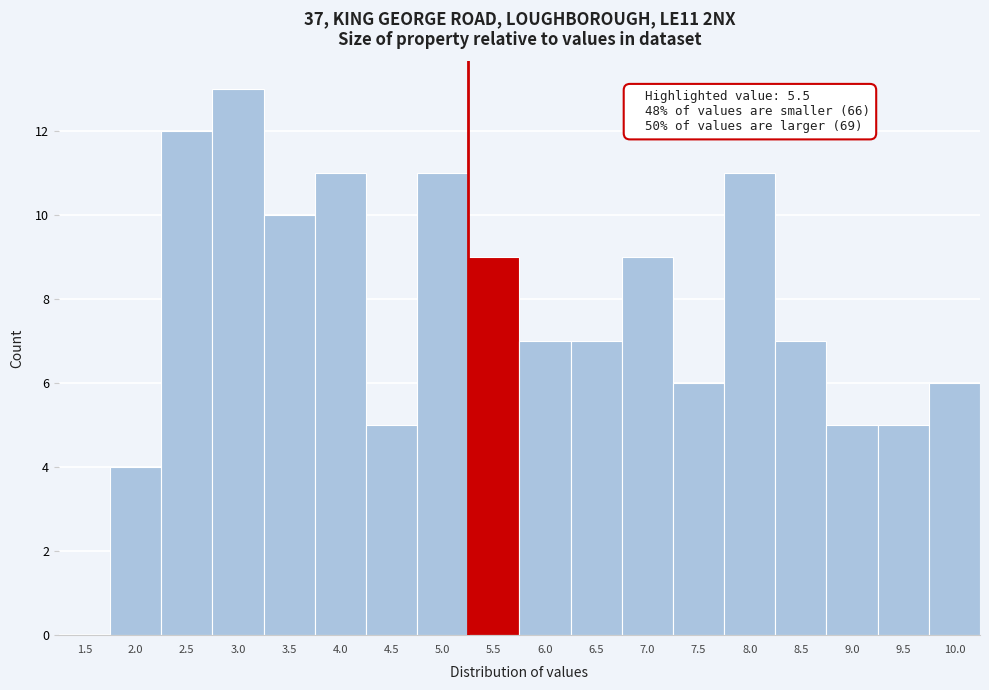

Reading right to left, extract all data points from this chart.

10.0=6	9.5=5	9.0=5	8.5=7	8.0=11	7.5=6	7.0=9	6.5=7	6.0=7	5.5=9	5.0=11	4.5=5	4.0=11	3.5=10	3.0=13	2.5=12	2.0=4	1.5=0